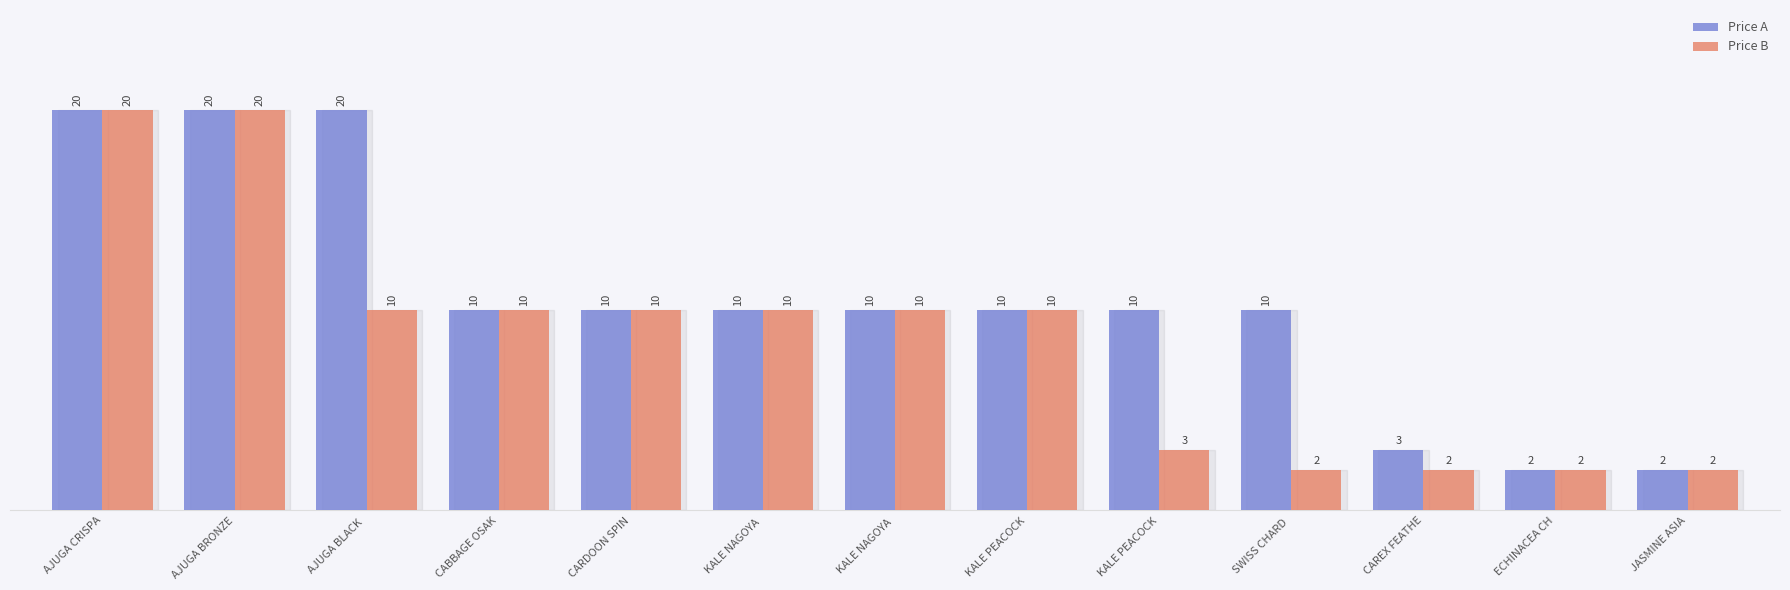

How many groups of bars are there?

13